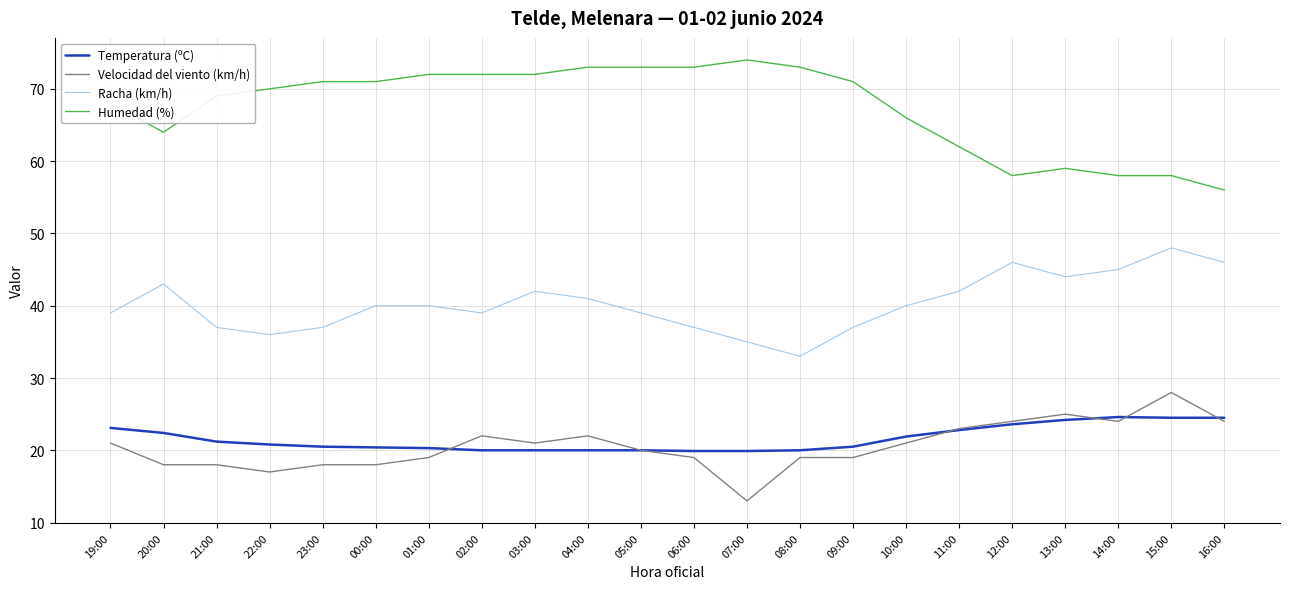

The Racha (km/h) series shows 48.0 at 15:00. True or false?

True